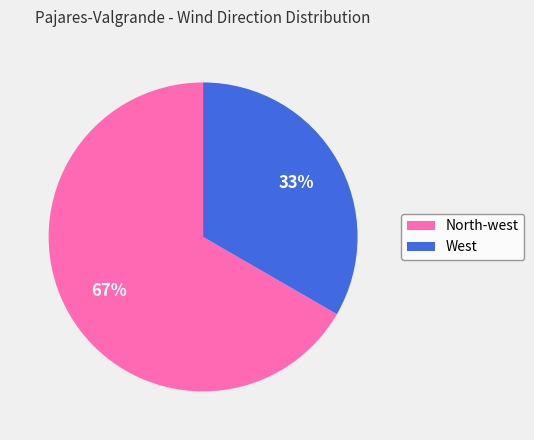

Rank the categories by value from highest to lowest.

North-west, West